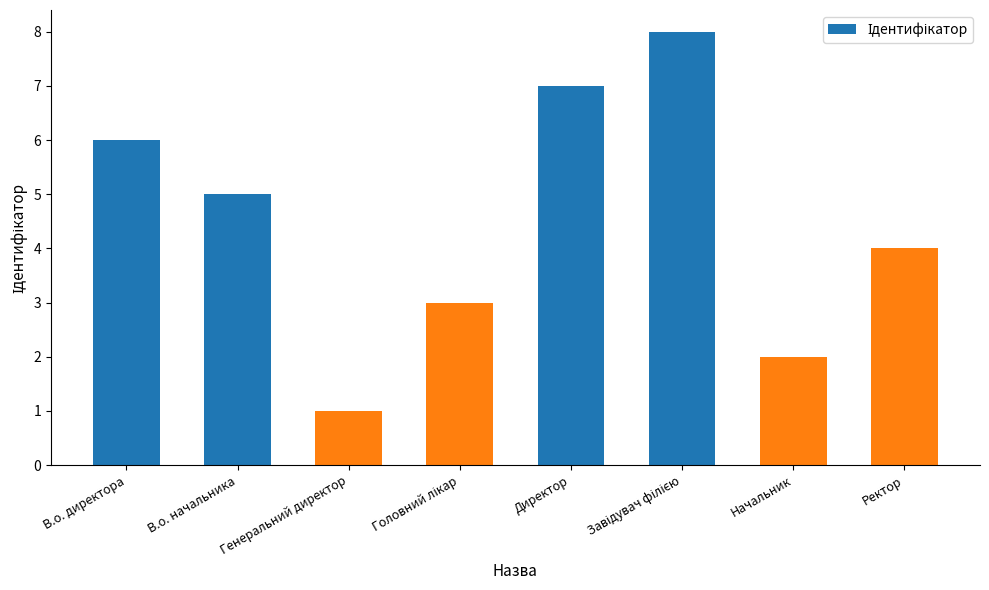

How many series are shown in this chart?

1